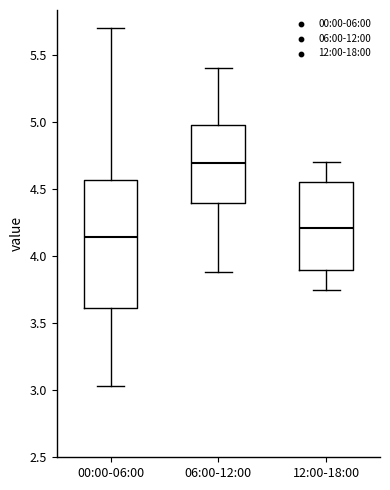

Which box has the lowest median line?

00:00-06:00